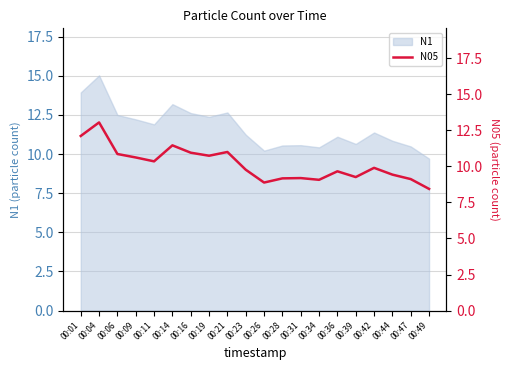

How many points are higher than both their immediate neighbors (excluding endpoints)?

6